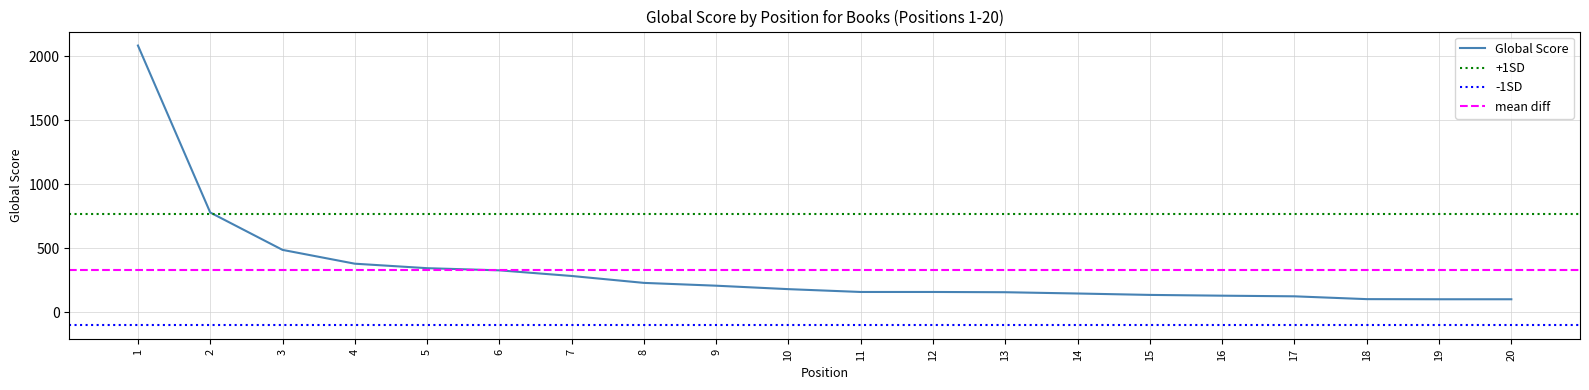

What is the difference between the maximum and minimum values?

1983